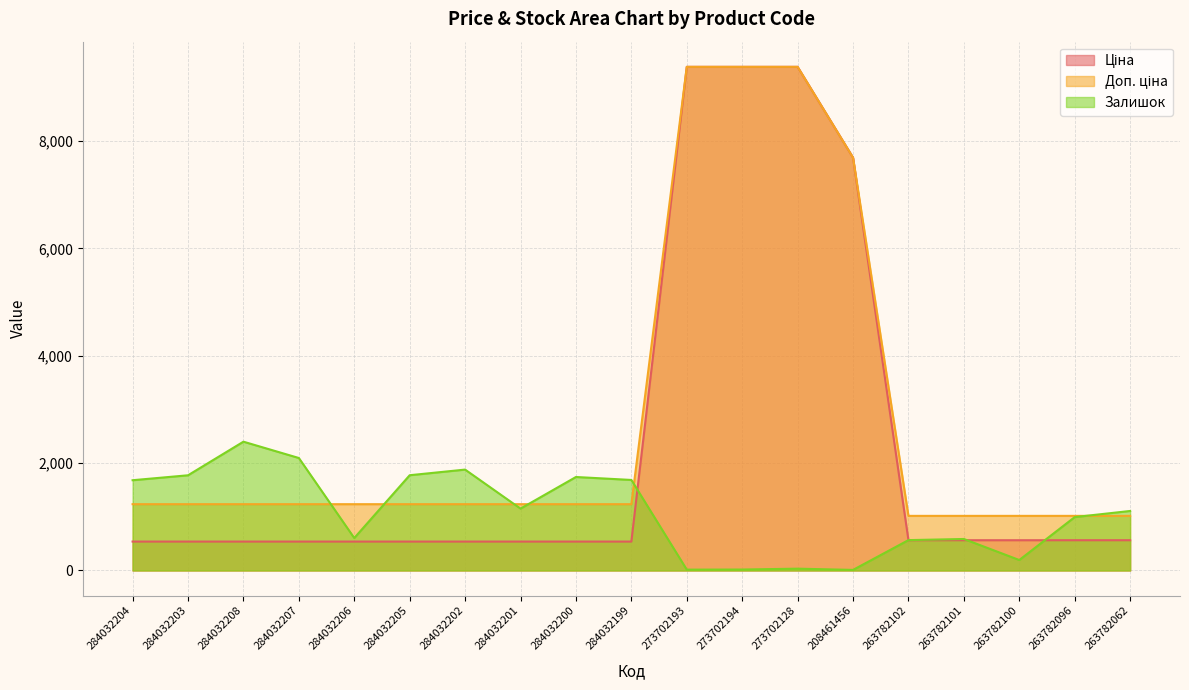

At which label does Ціна reach its peak?

273702193